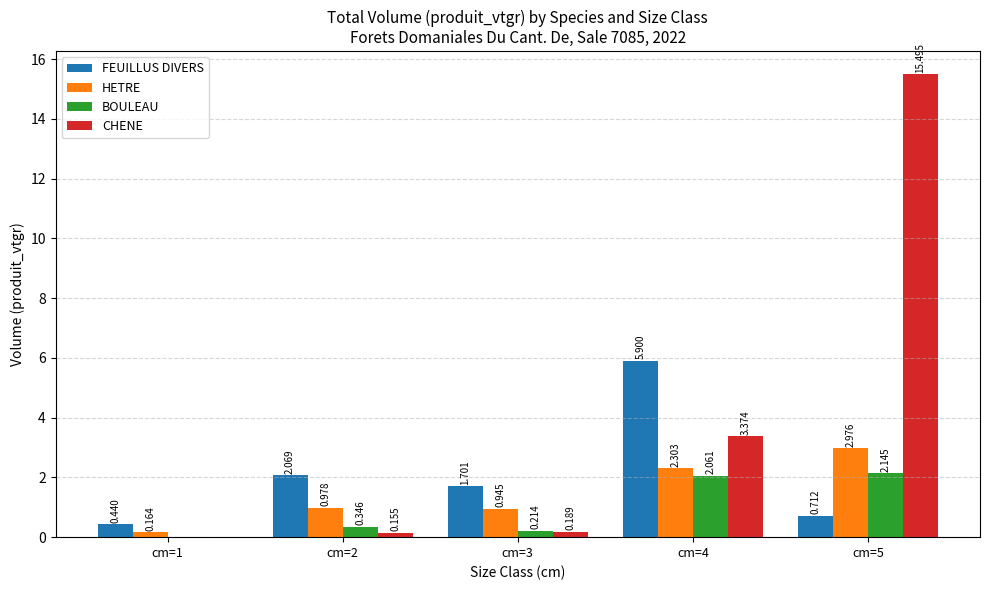

What are all the series names shown in the legend?

FEUILLUS DIVERS, HETRE, BOULEAU, CHENE